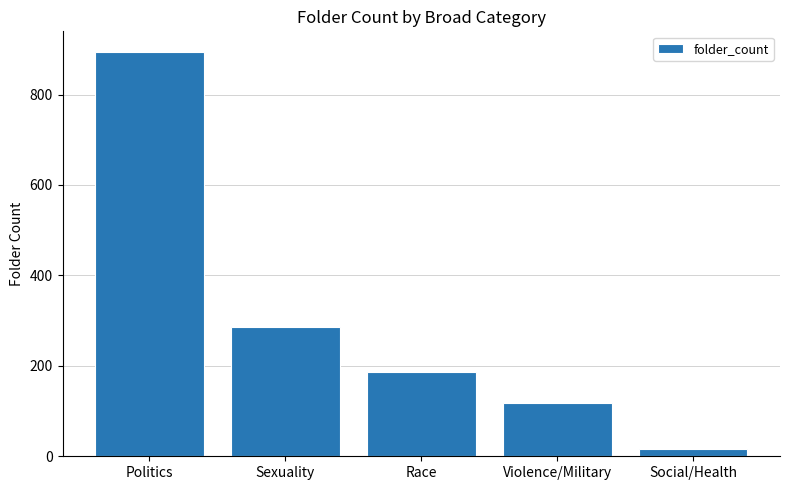

Is it true that the value at Violence/Military is 205?

False